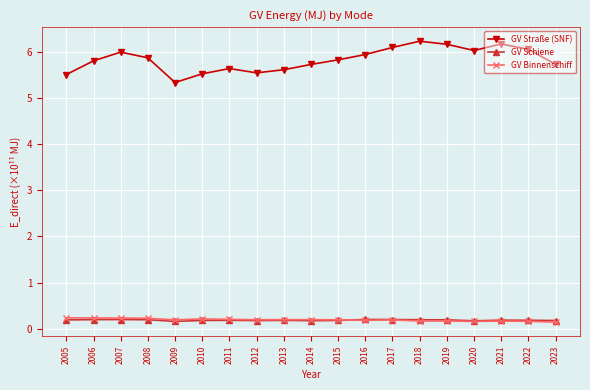

In GV Straße (SNF), how many points are higher than both neighbors (excluding endpoints)?

4